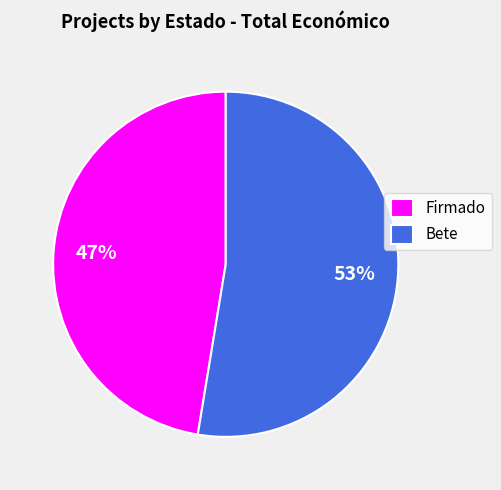

Which category has the biggest portion of the pie?

Bete